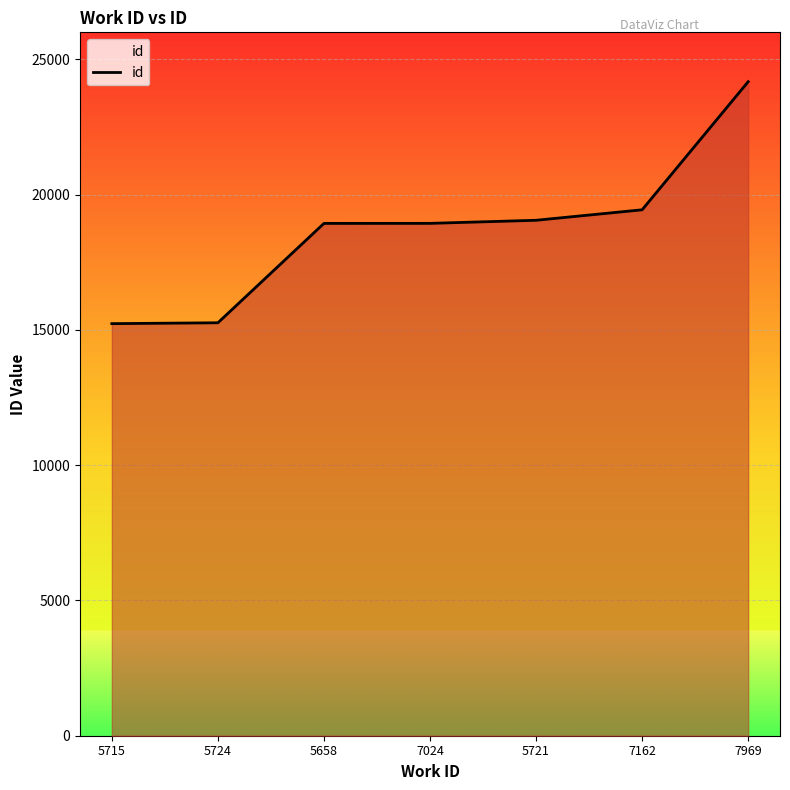

What is the ratio of the value at 5658 to the value at 7024?

1.0